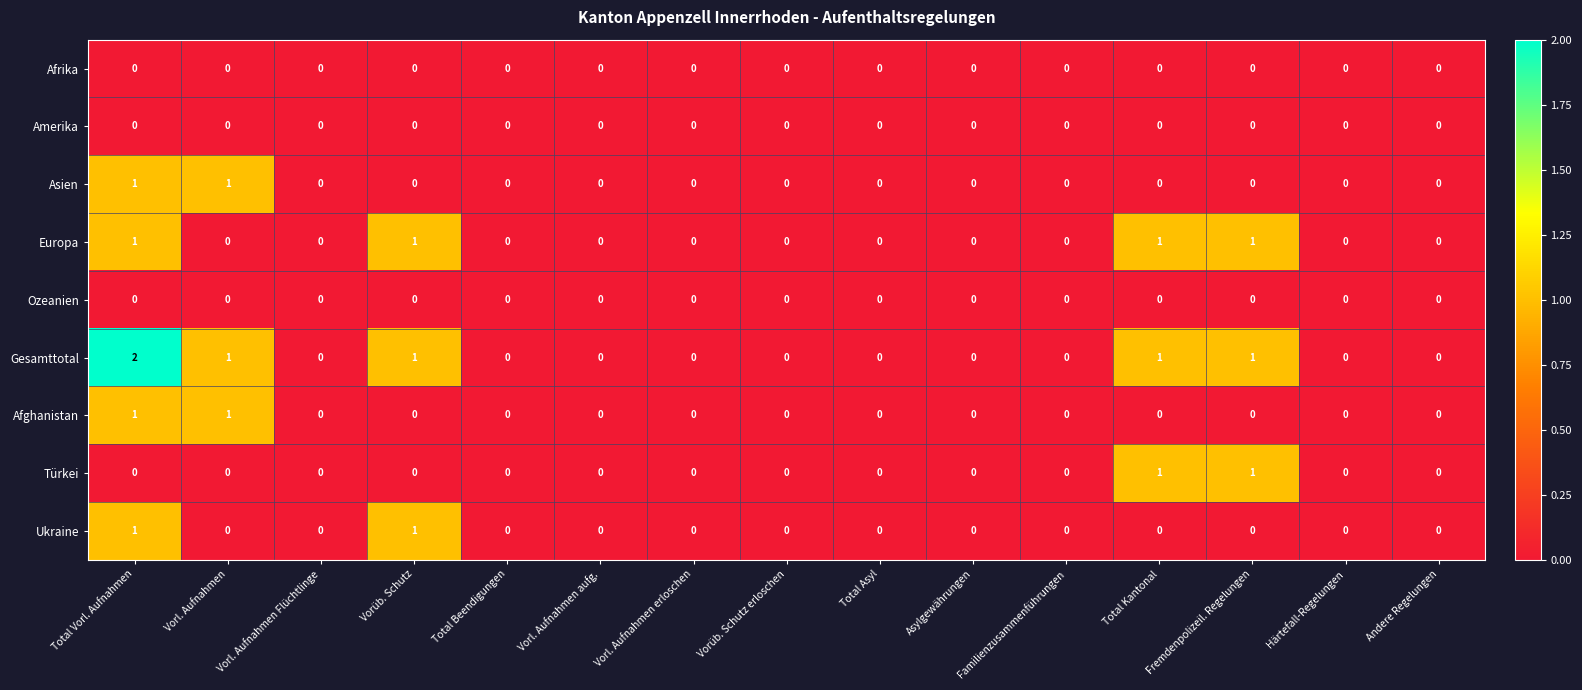

Which series has the largest range (max minus min)?

Gesamttotal